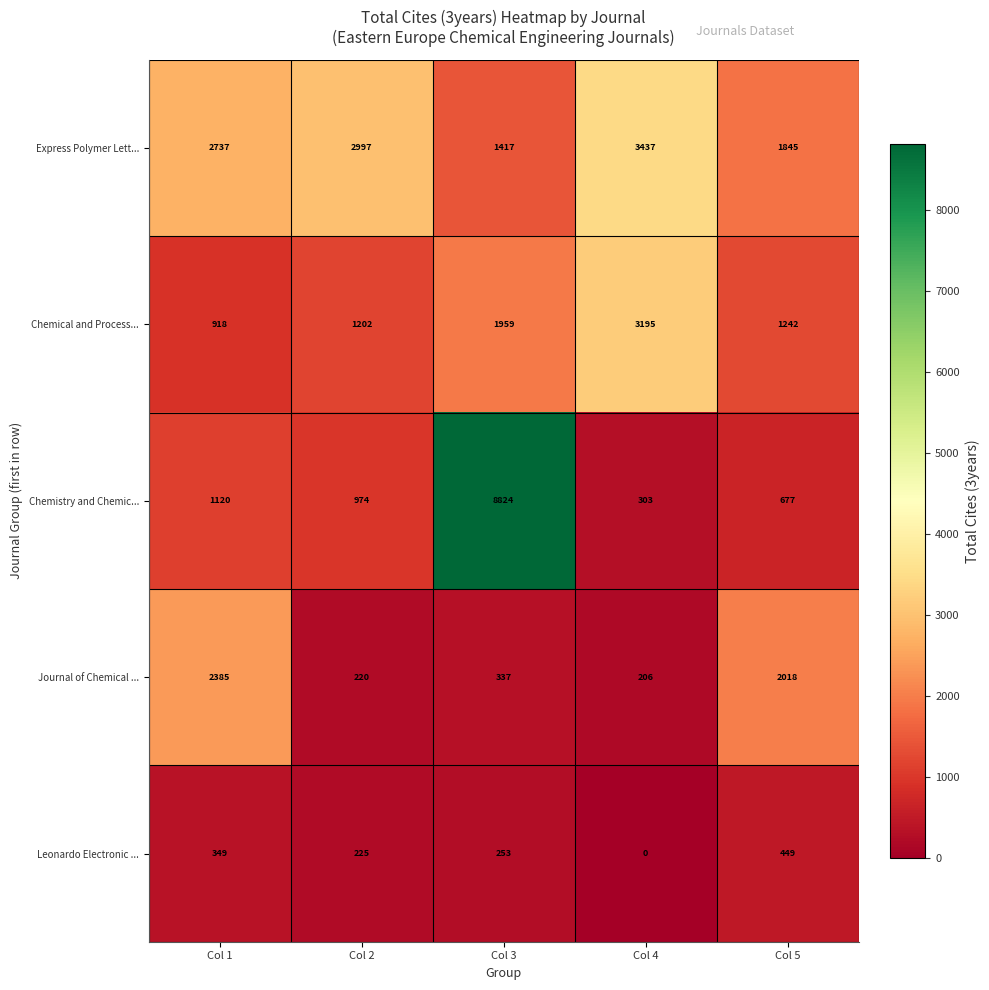

What is the sum of all Chemical and Process... values?

8516